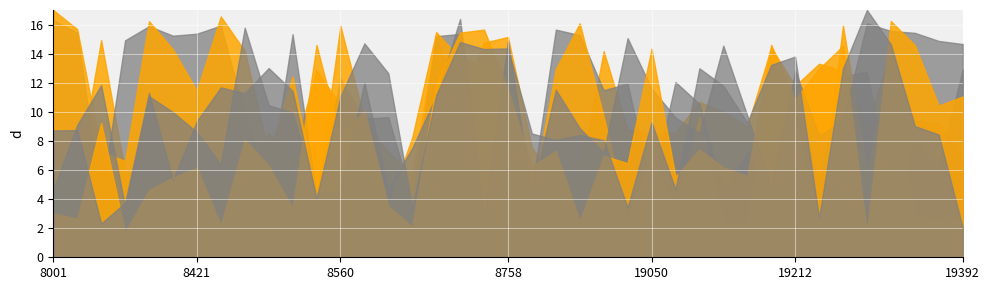

What is the total value across all series at 8560?

62.5